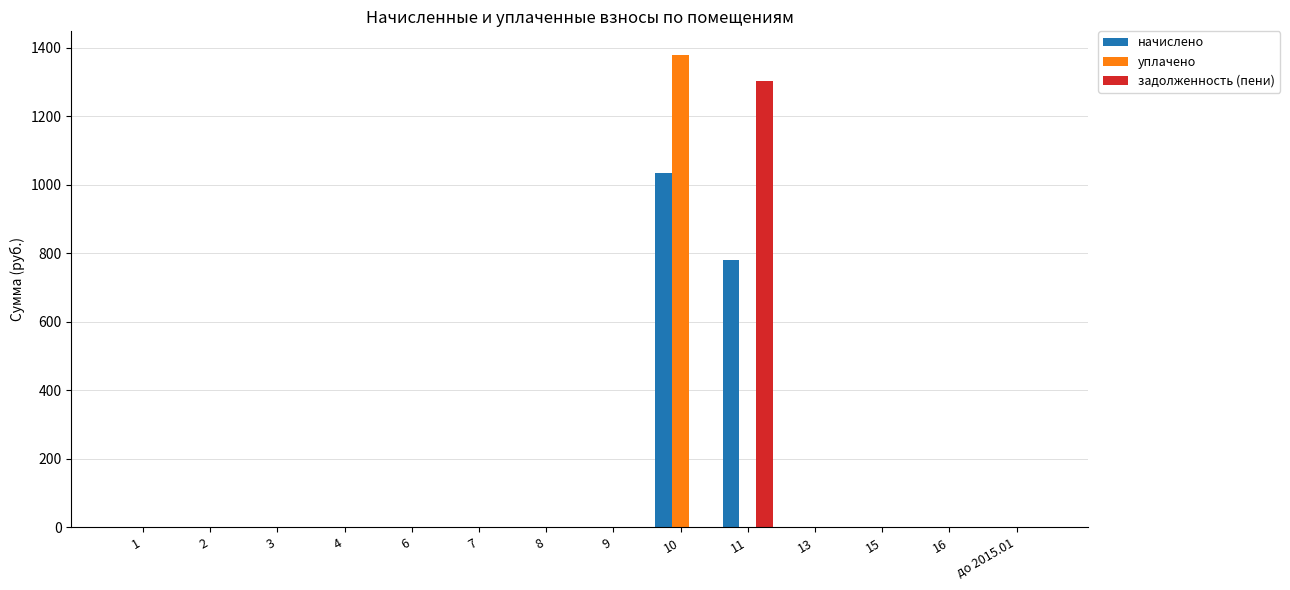

How many groups of bars are there?

14